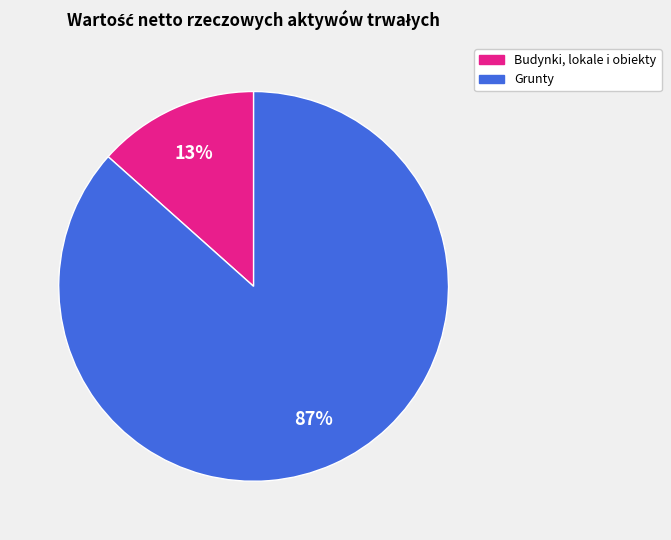

Is there a majority slice in this chart?

Yes